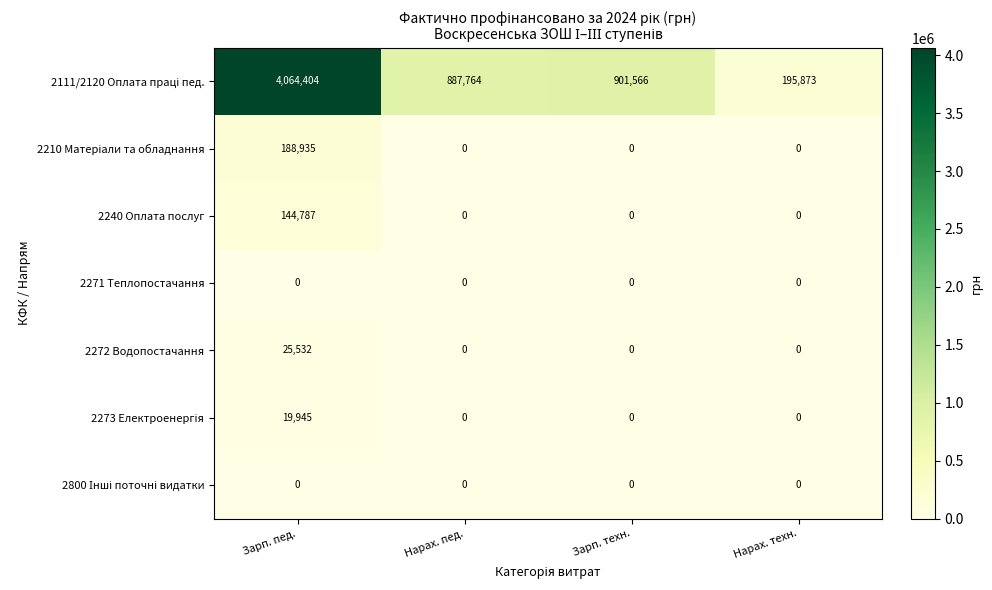

What is the spread (max minus min) of values at Зарп. пед.?

4064404